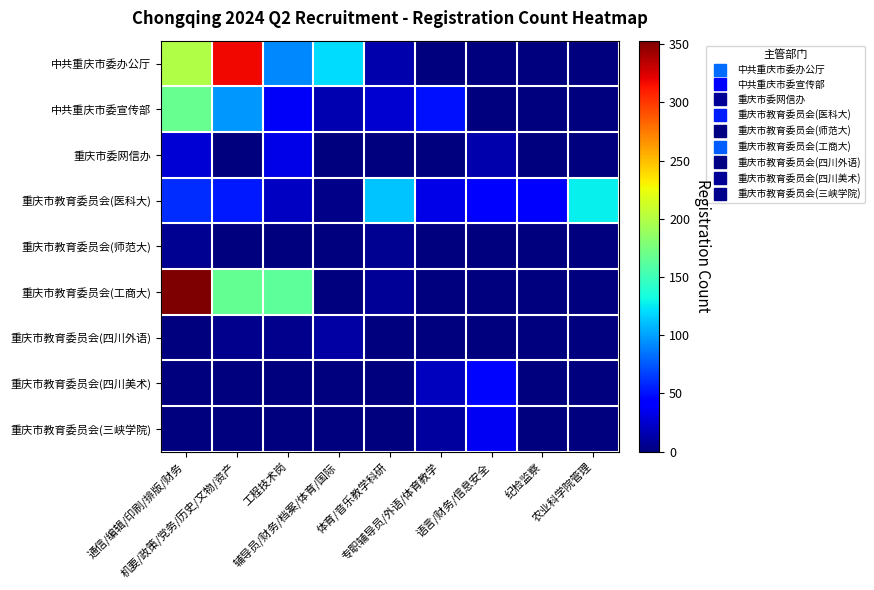

Which has a higher value, 农业科学院管理 or 通信/编辑/印刷/排版/财务?

通信/编辑/印刷/排版/财务